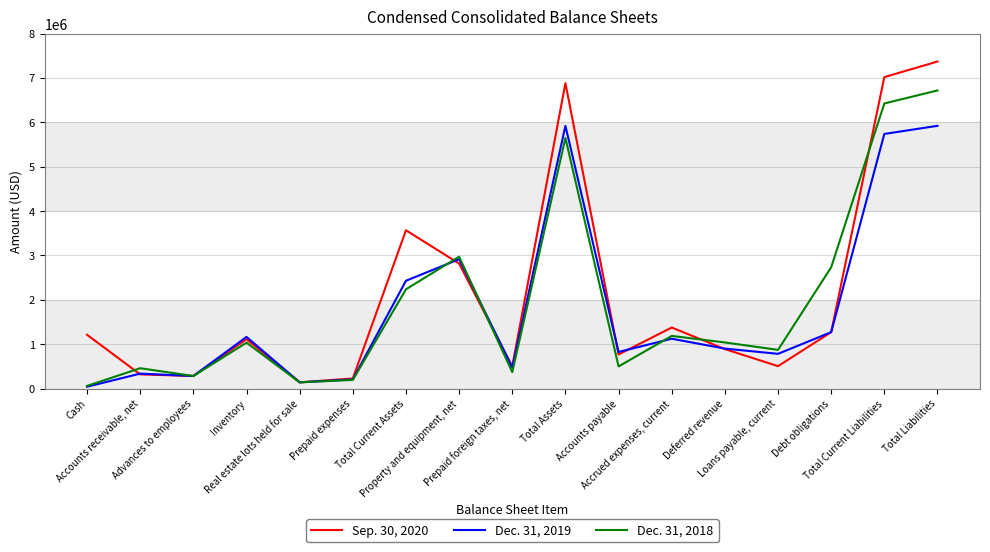

What is the difference between the maximum and minimum values in the Dec. 31, 2018 series?

6659426